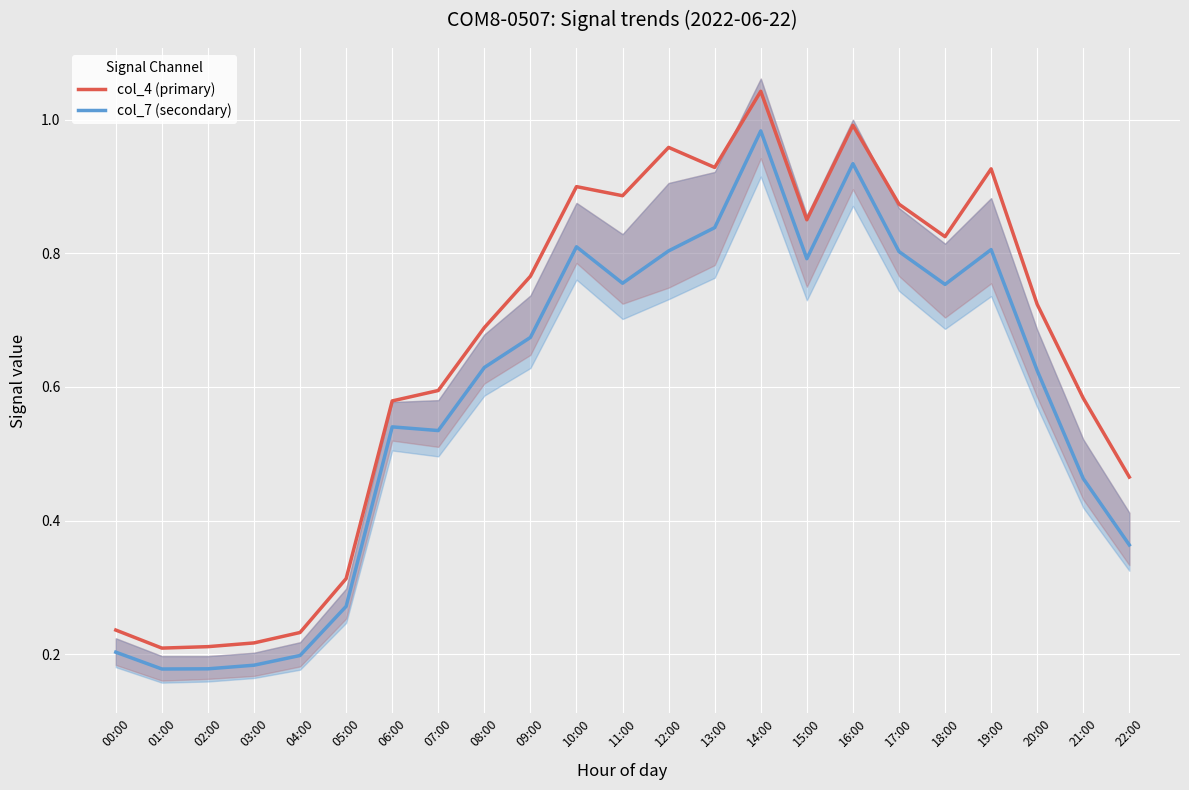

Which label corresponds to the smallest value in the chart?

01:00